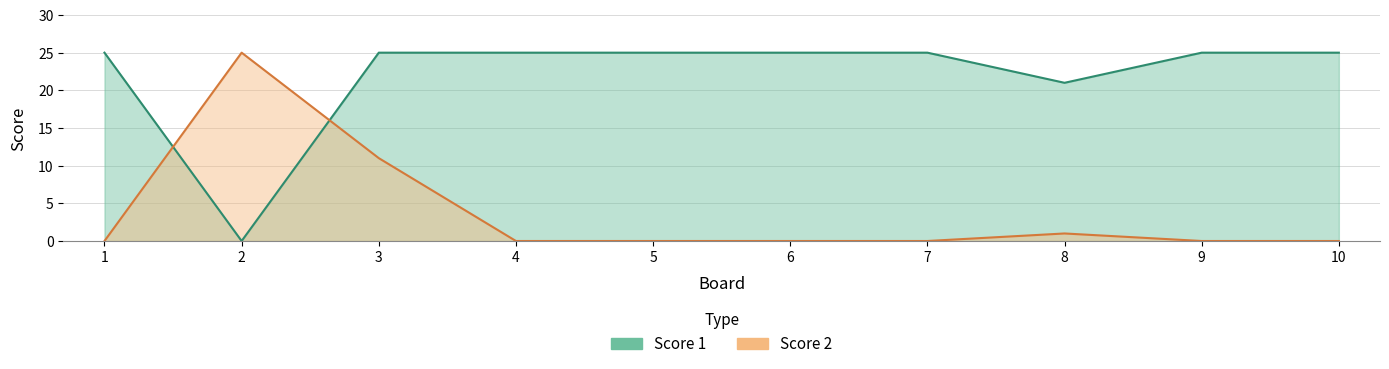

What is the value of the Score 1 point at the 1st from the left?

25